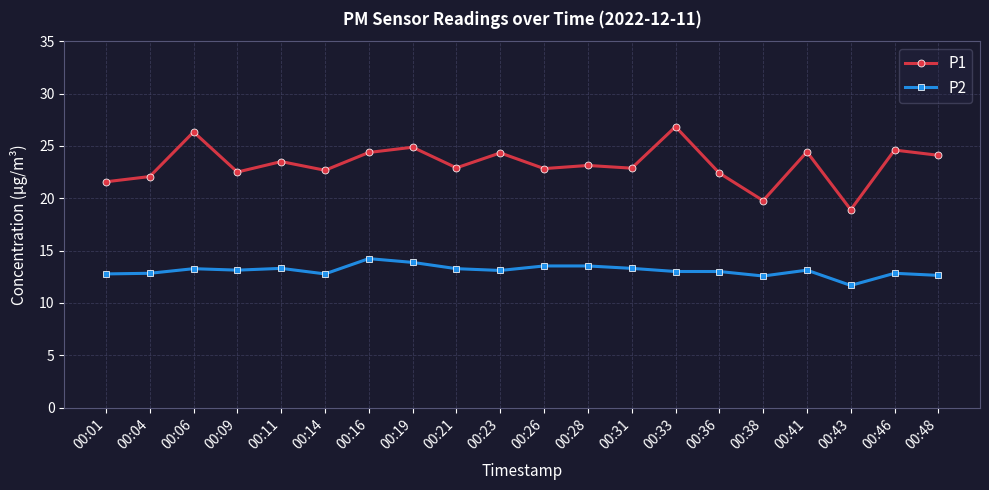

What value does the P2 series have at 00:31?

13.3